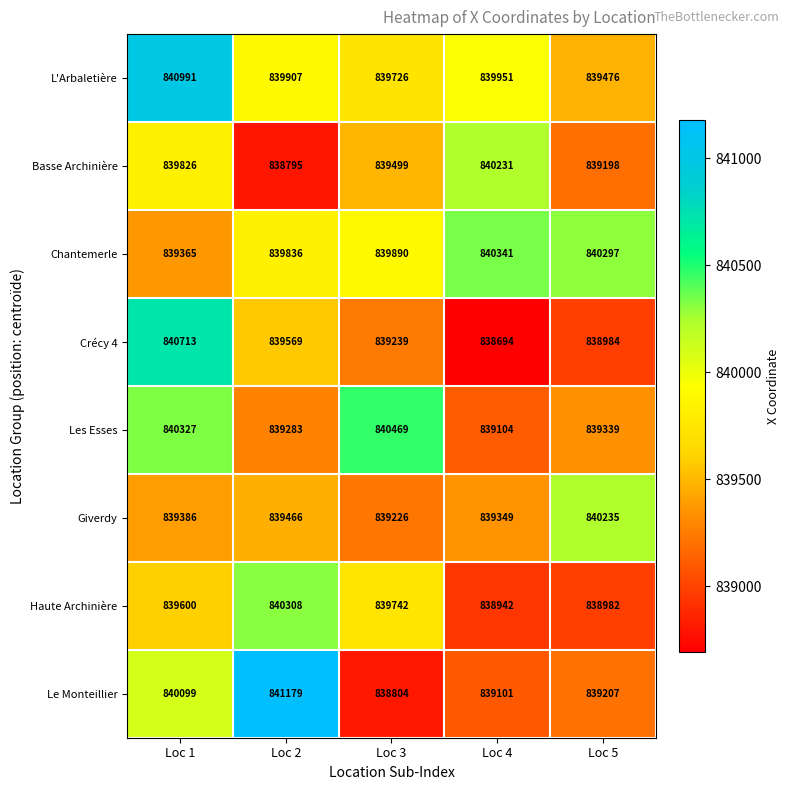

Which series has the largest total across all categories?

L'Arbaletière